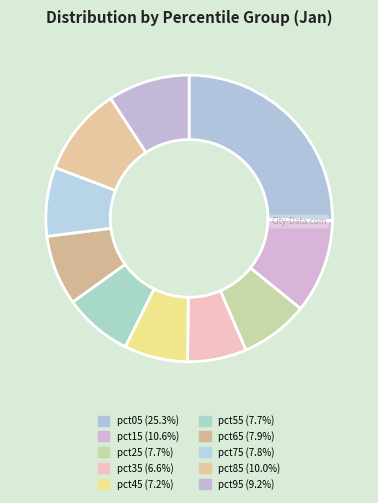

Is the sum of pct55 and pct05 greater than half?

No